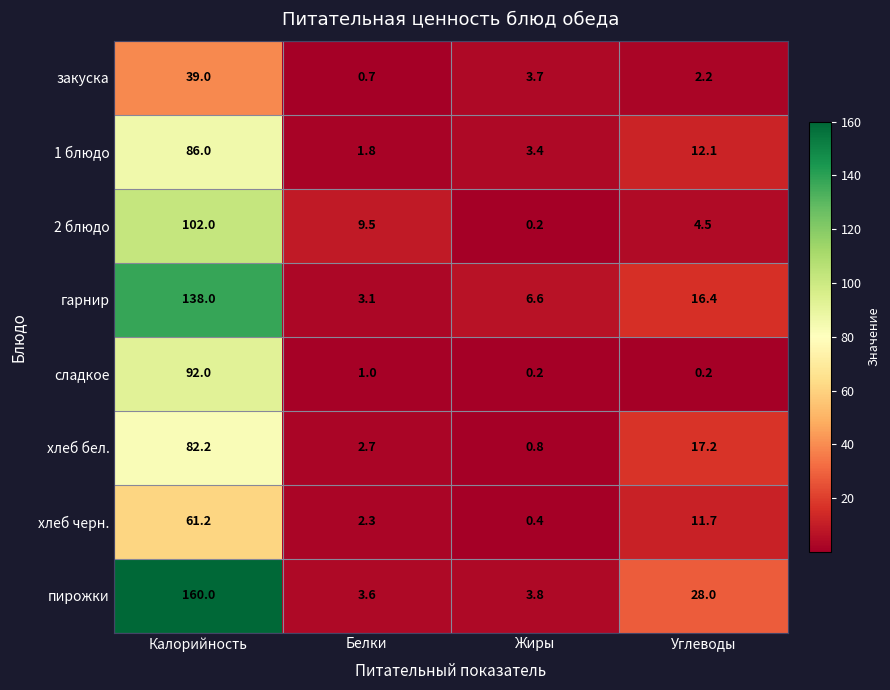

Rank the series at Калорийность from highest to lowest value.

пирожки, гарнир, 2 блюдо, сладкое, 1 блюдо, хлеб бел., хлеб черн., закуска